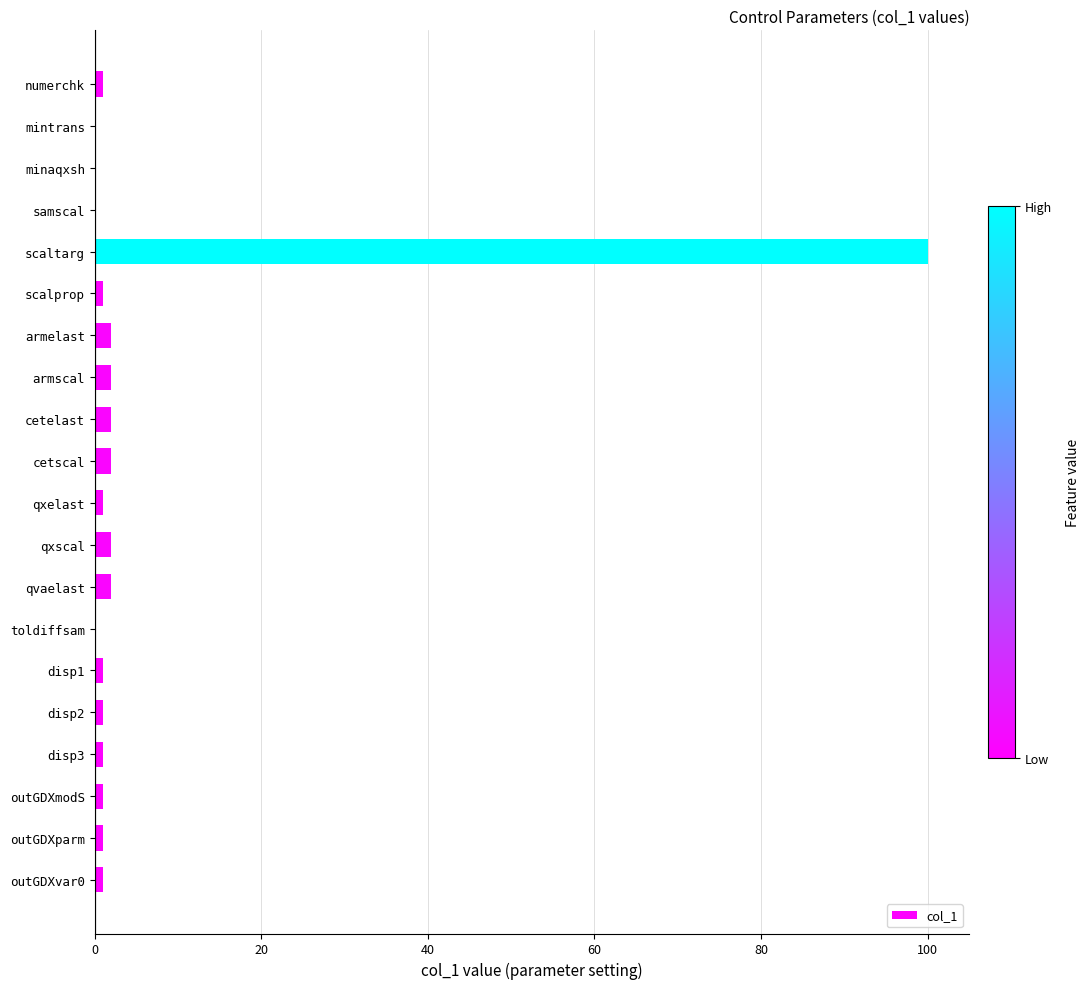

What is the sum of all values?

121.1